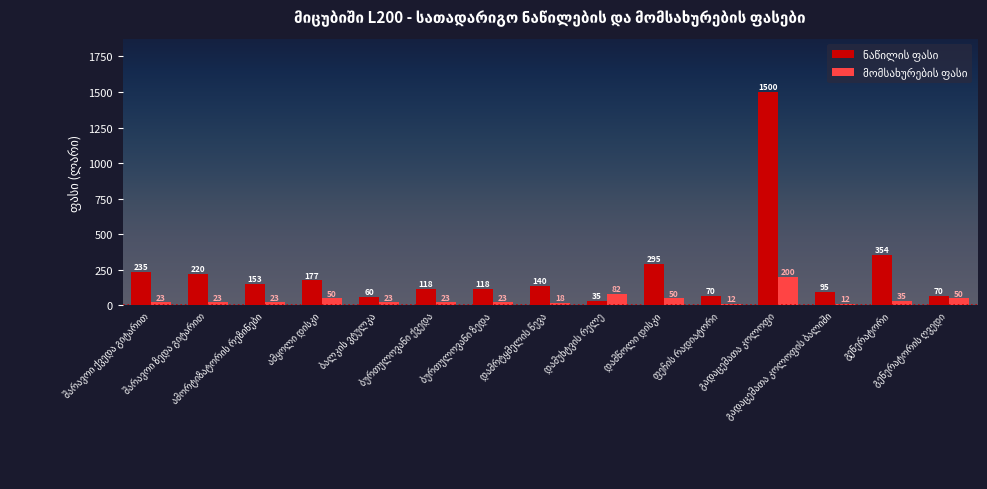

How many bars are there in total?

30